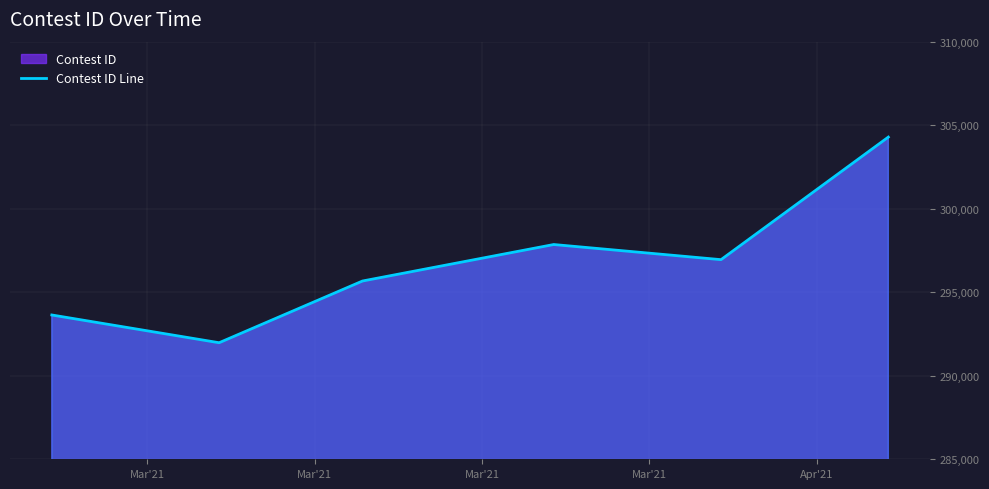

How many points are higher than both their immediate neighbors (excluding endpoints)?

1